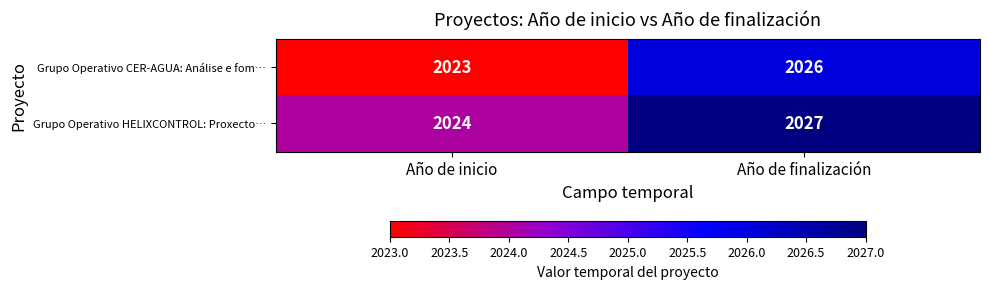

Is it true that Grupo Operativo HELIXCONTROL: Proxecto… equals 2024 at Año de inicio?

True